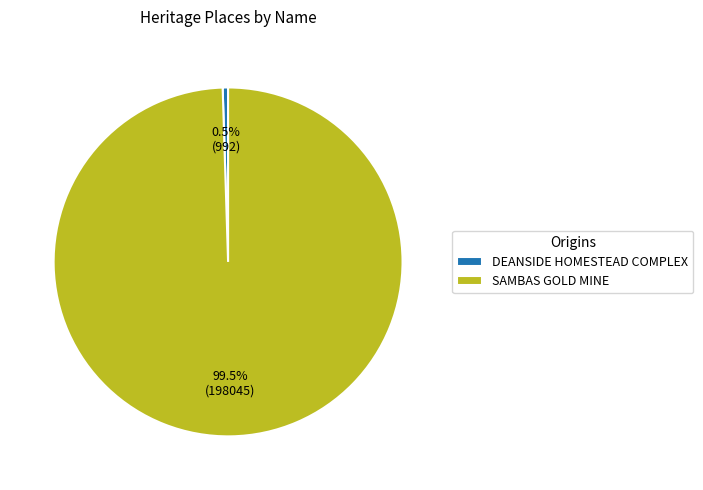

How much of the chart is everything except SAMBAS GOLD MINE?

0.5%